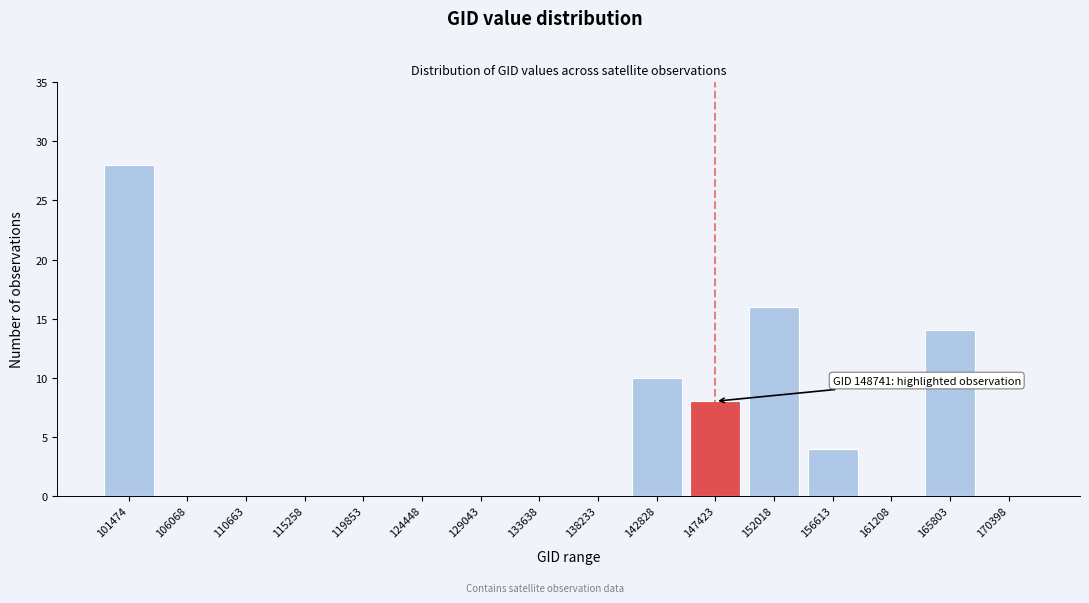

Reading left to right, extract all data points from this chart.

101474=28	106068=0	110663=0	115258=0	119853=0	124448=0	129043=0	133638=0	138233=0	142828=10	147423=8	152018=16	156613=4	161208=0	165803=14	170398=0